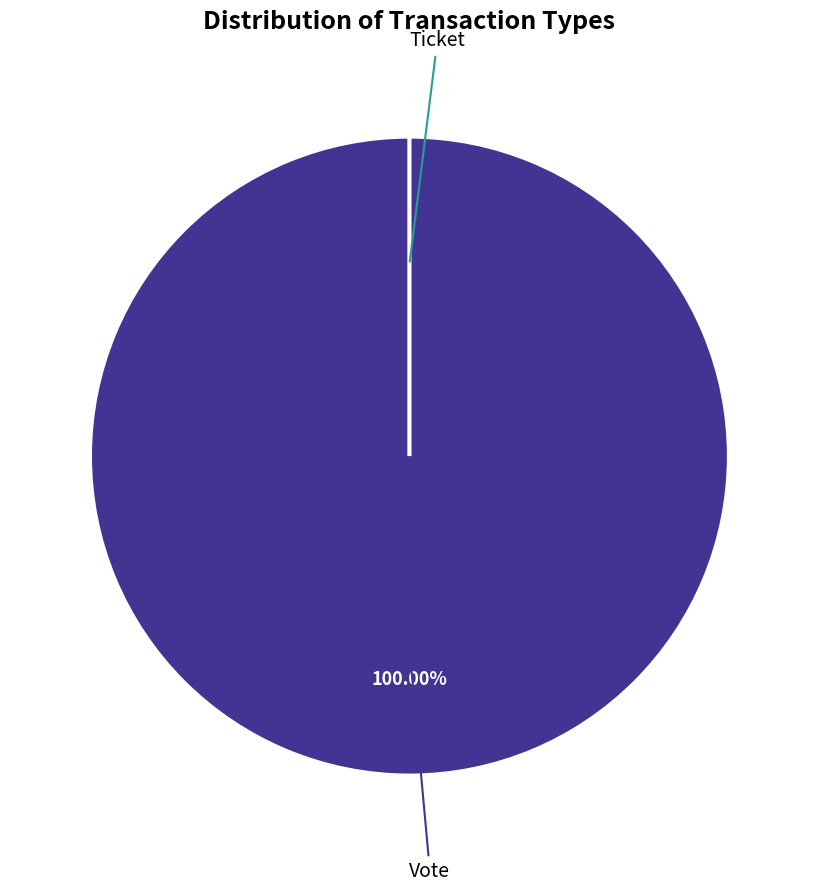

Which slice represents more than half of the pie?

Vote